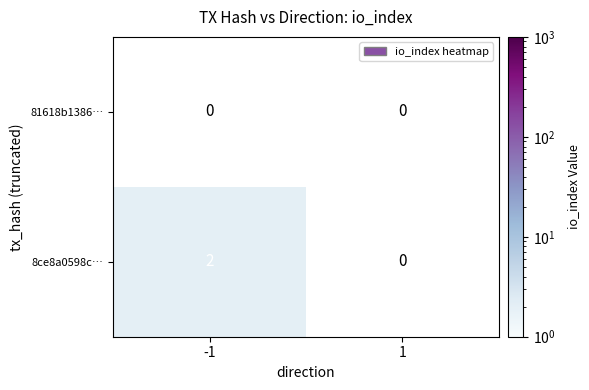

The 8ce8a0598c… series shows 2 at -1. True or false?

True